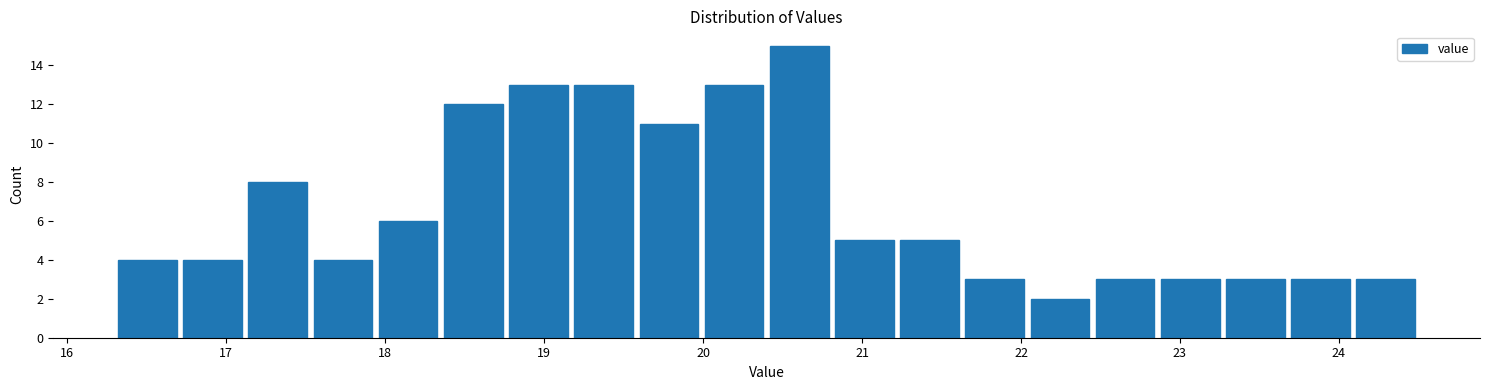

How tall is the bar that spans 22.86 to 23.27 on the x-axis? Neither the bar edges nor the heights are printed on the chart, so give them approximately, as read against the axes.

3